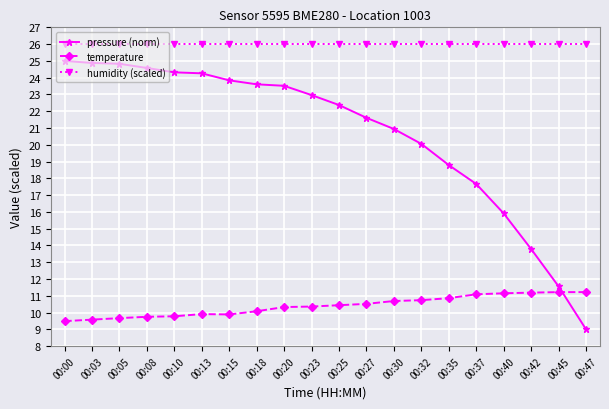

Where is pressure (norm) nearest to the value 17?

00:37